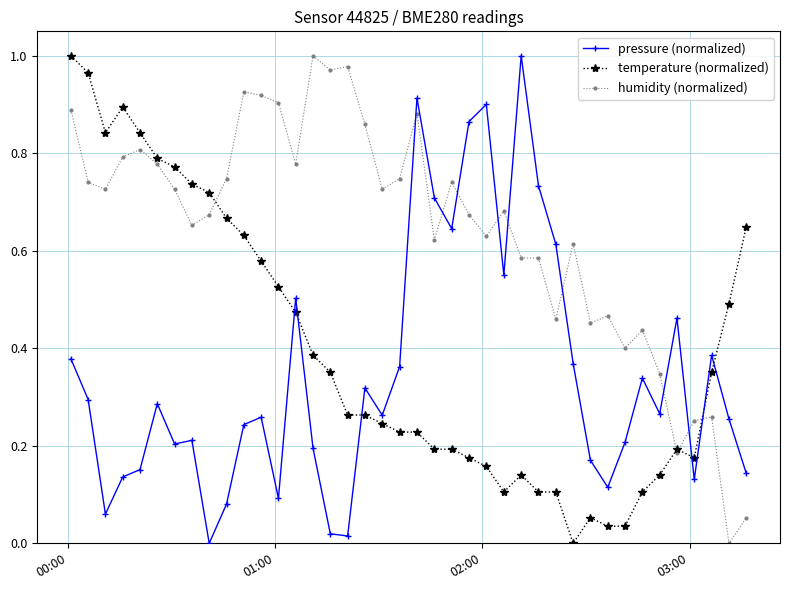

After their last crossing, which series has the higher values: pressure (normalized) or temperature (normalized)?

temperature (normalized)